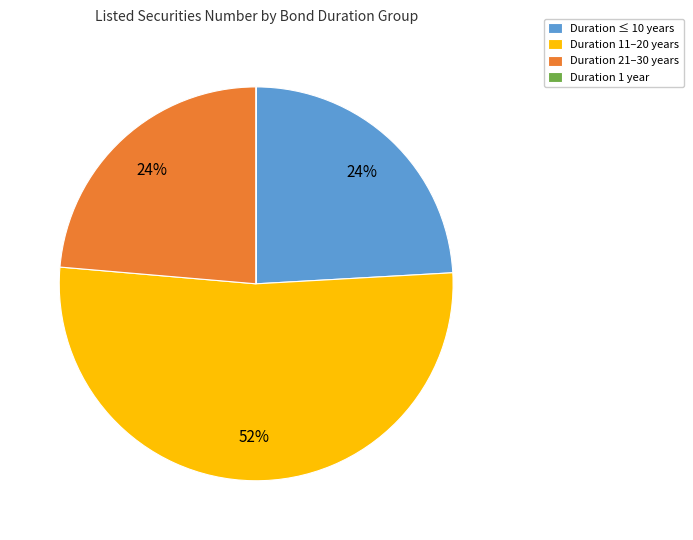

What is the ratio of the value at Duration 21–30 years to the value at Duration 11–20 years?

0.5